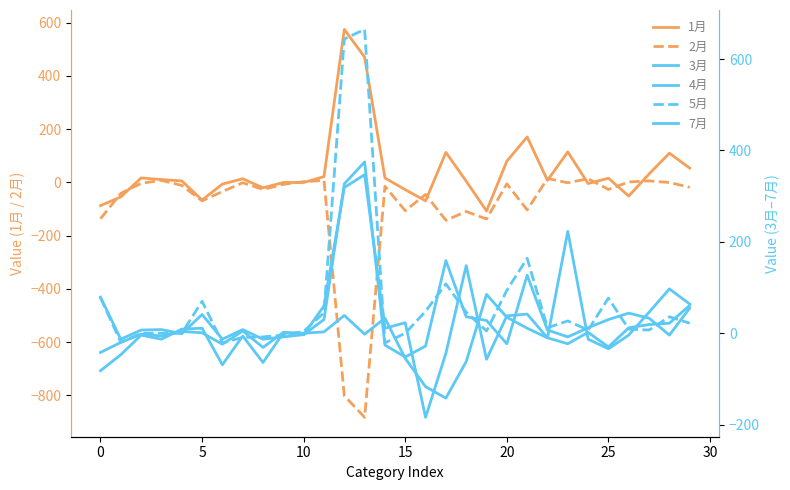

What are all the series names shown in the legend?

1月, 2月, 3月, 4月, 5月, 7月